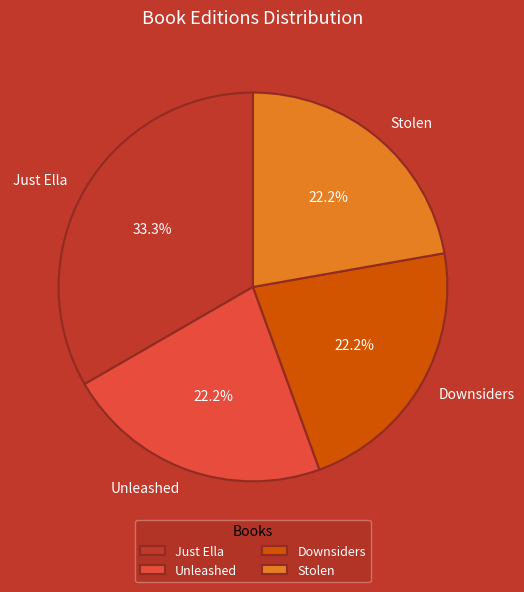

What portion of the pie excludes Stolen?

77.8%